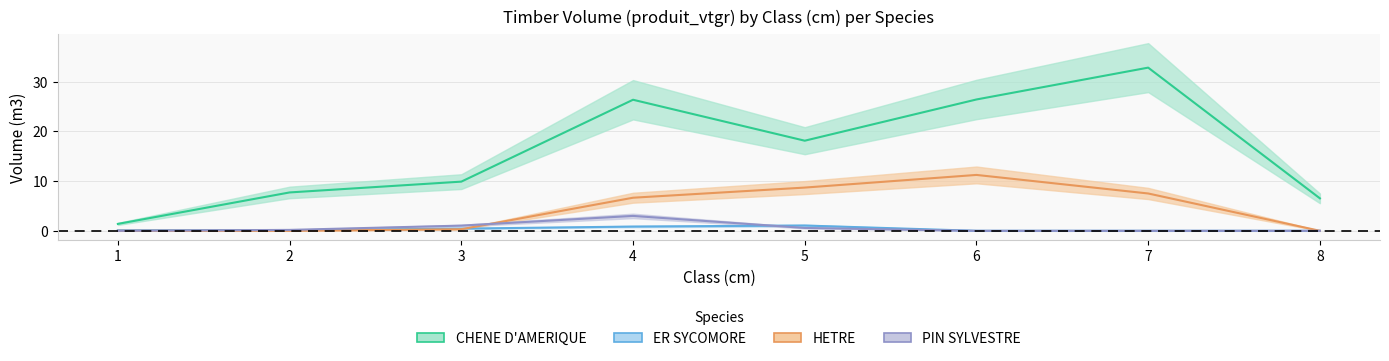

At which category is the sum across all series the highest?

7